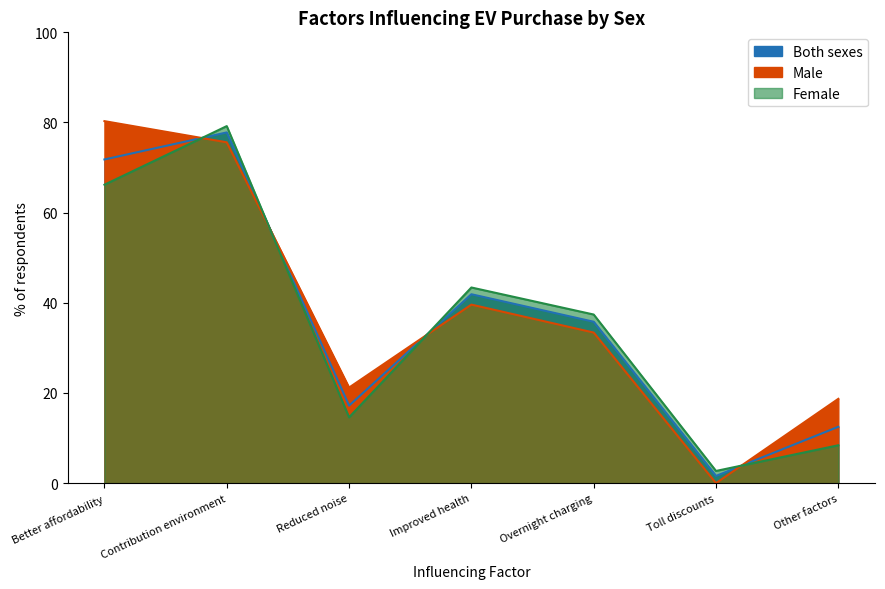

Reading left to right, what are all the values shown in this chart?

Male: Better affordability=80.3	Contribution environment=75.6	Reduced noise=21.2	Improved health=39.6	Overnight charging=33.4	Toll discounts=0.0	Other factors=18.7
Female: Better affordability=66.2	Contribution environment=79.2	Reduced noise=14.6	Improved health=43.4	Overnight charging=37.4	Toll discounts=2.7	Other factors=8.4